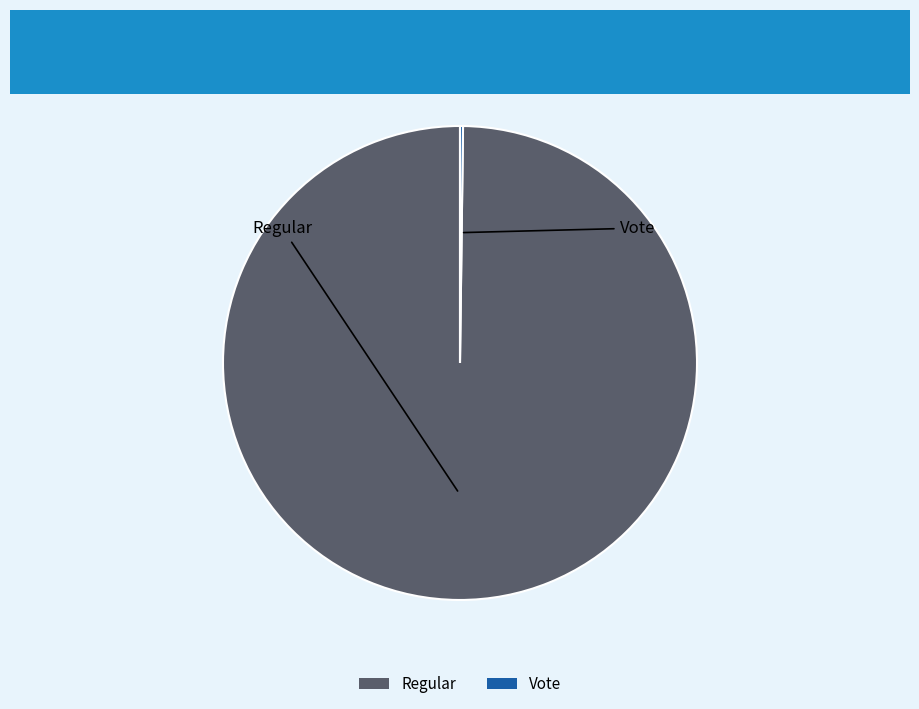

What is the largest slice in the pie chart?

Regular